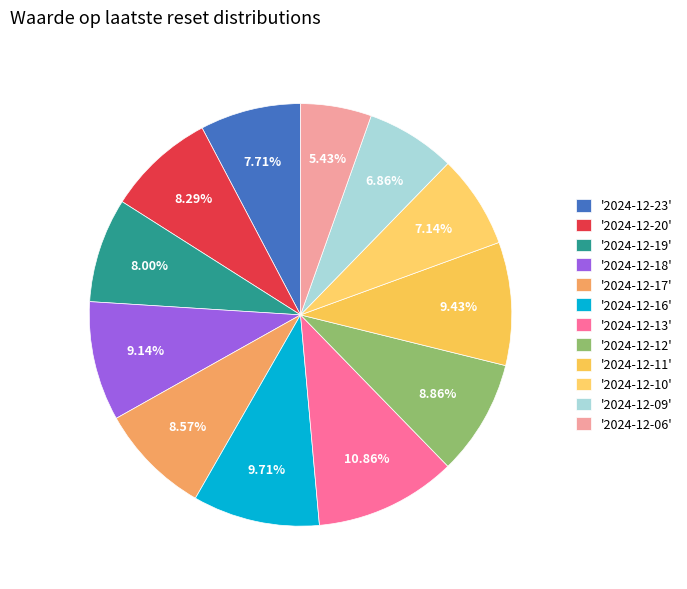

To the nearest percent, what is the average slice percentage?

8%